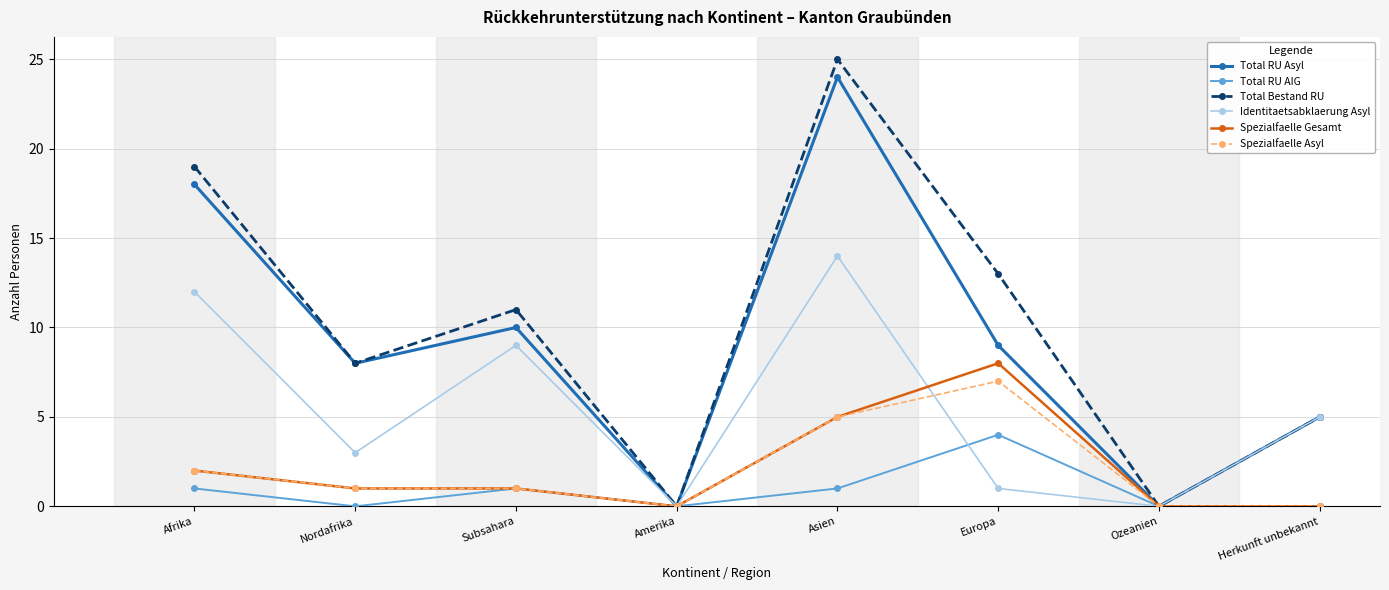

Between Subsahara and Herkunft unbekannt, which series saw the biggest shift?

Total Bestand RU